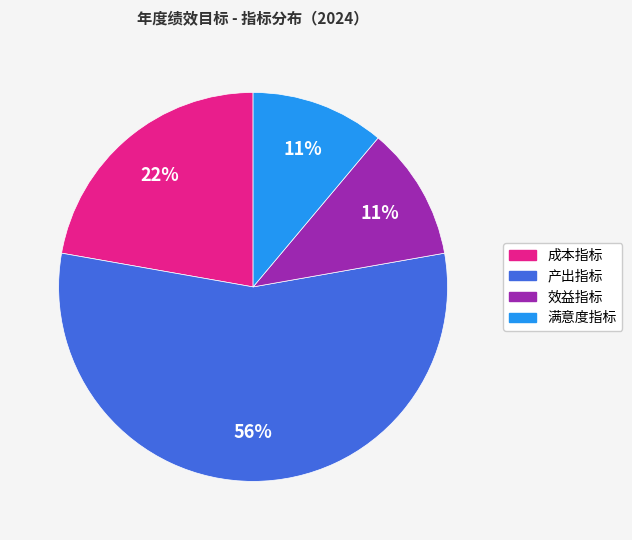

Is it true that 产出指标 is 56% of the pie?

True